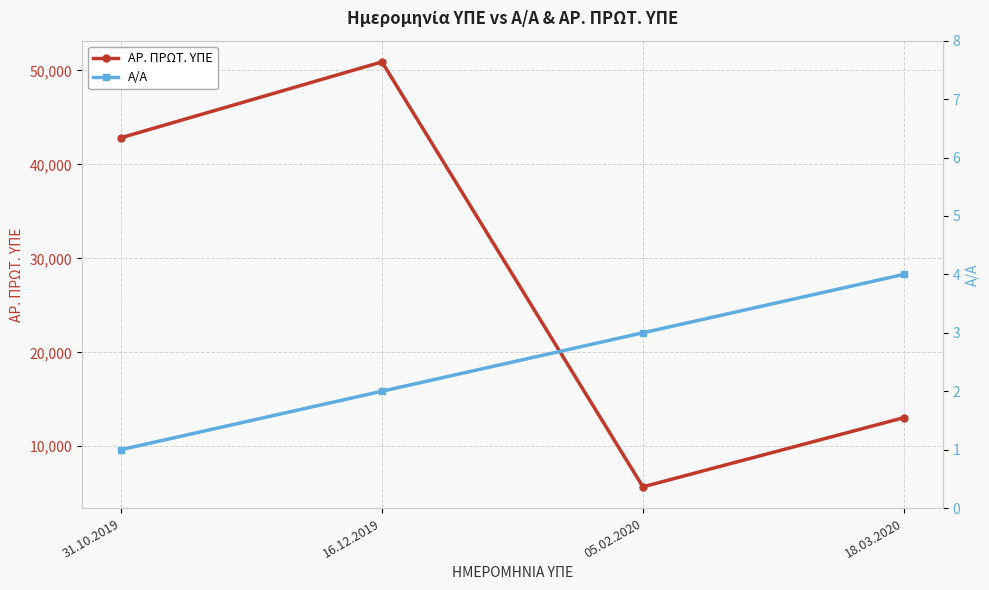

Count the Α/Α values in the range 2 to 4.

3